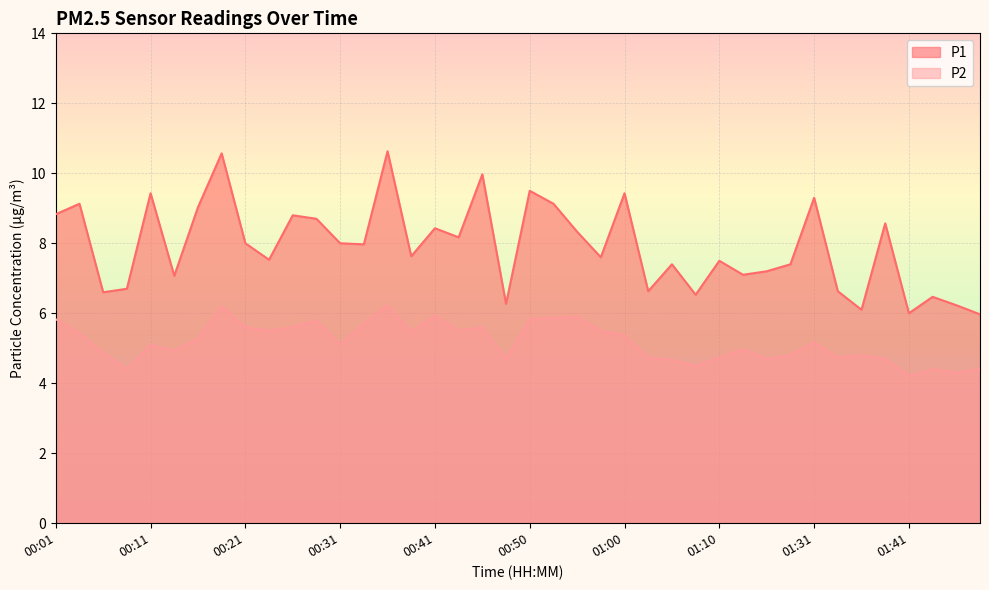

Where is the first local maximum for P1?

00:04